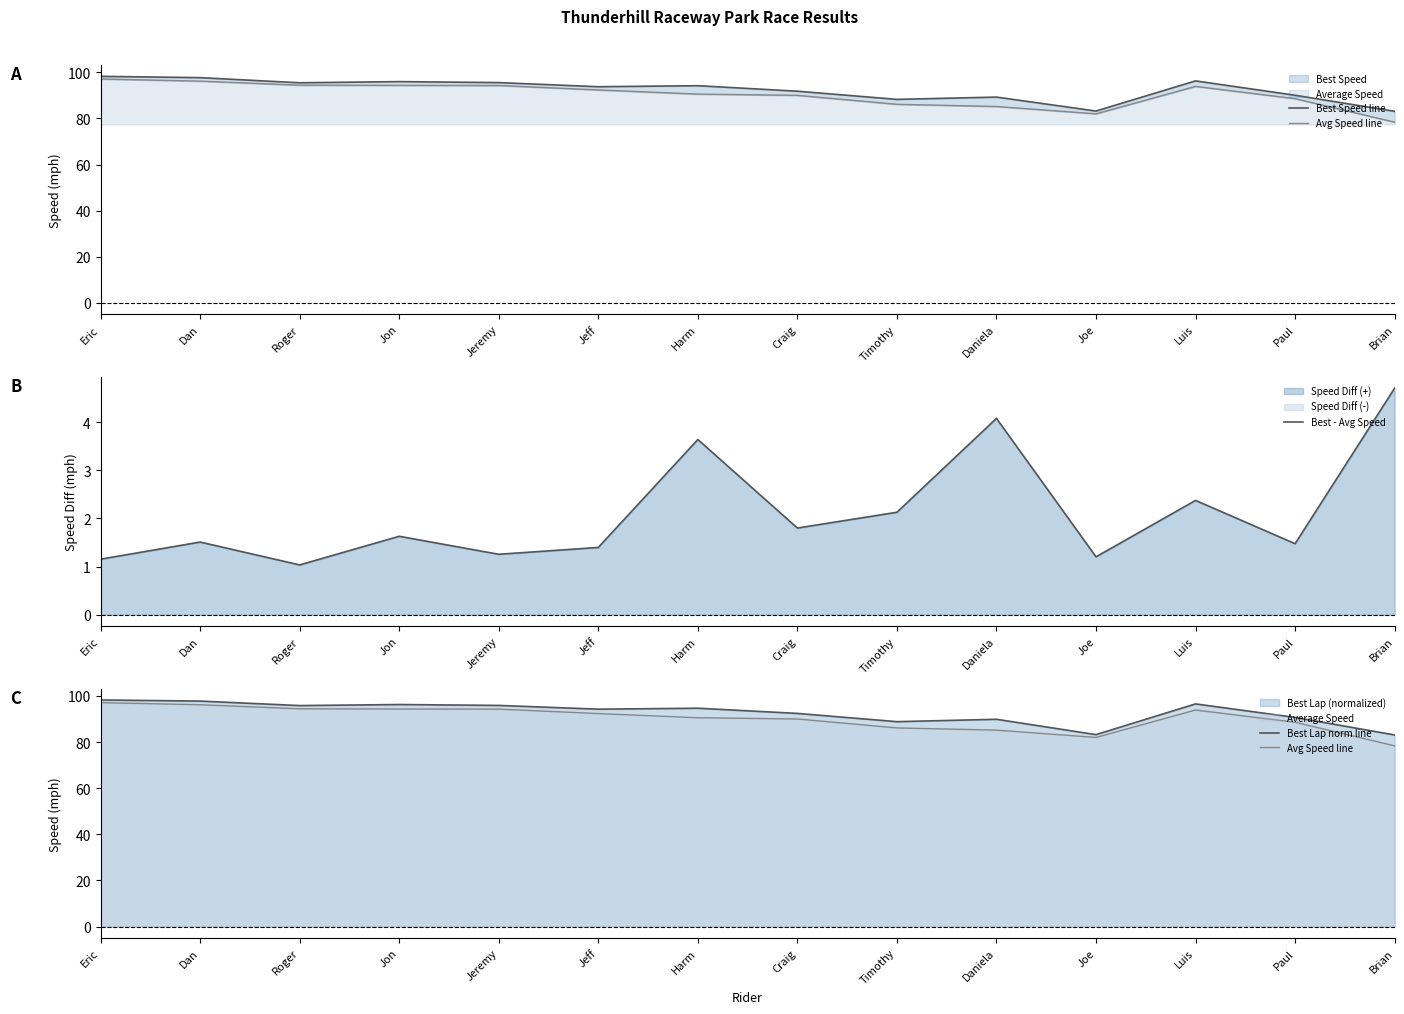

What is the spread (max minus min) of values at Paul?

89.2